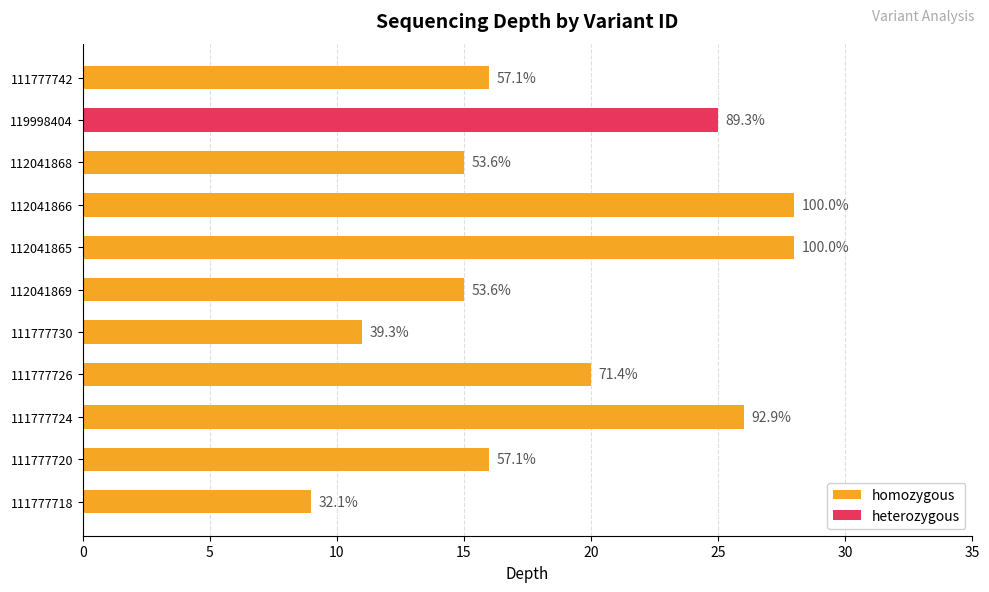

How many data points does each series have?

11